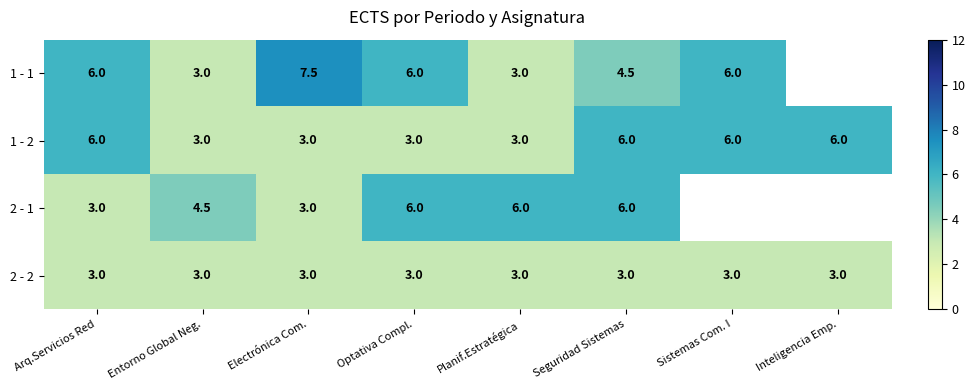

What is the total value across all series at Arq.Servicios Red?

18.0